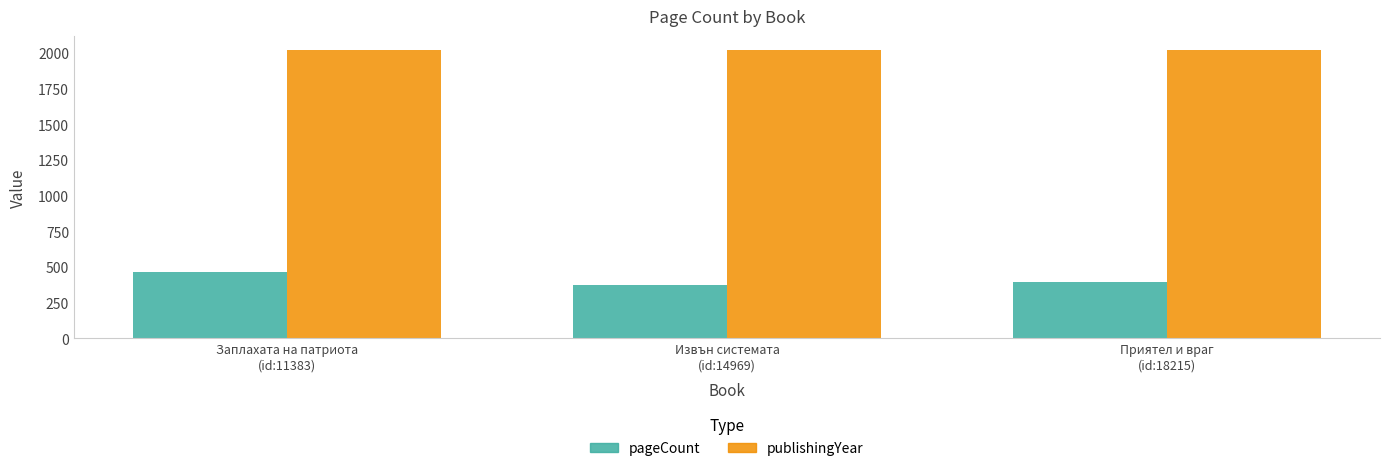

Reading right to left, extract all data points from this chart.

pageCount: 392	376	464
publishingYear: 2016	2016	2016